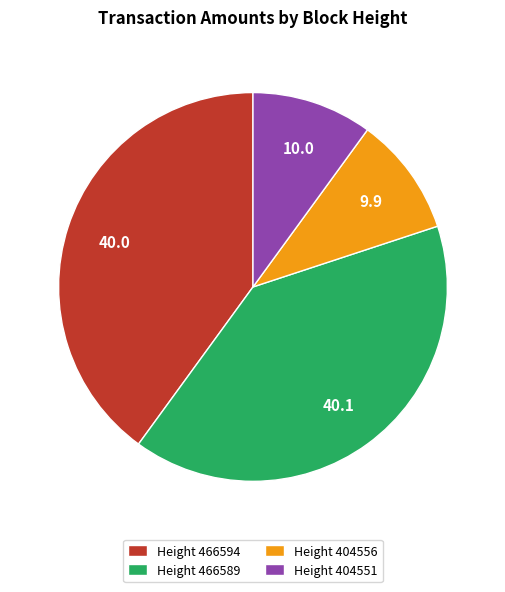

How many segments does this pie chart have?

4